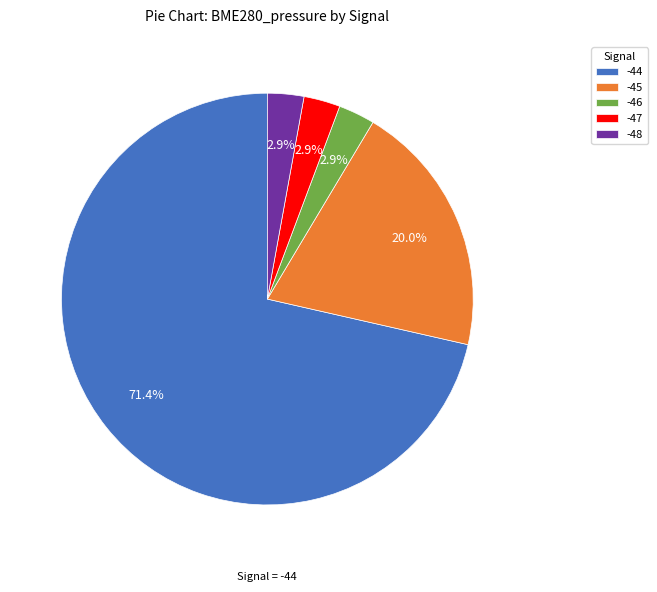

Is the sum of -46 and -45 greater than half?

No